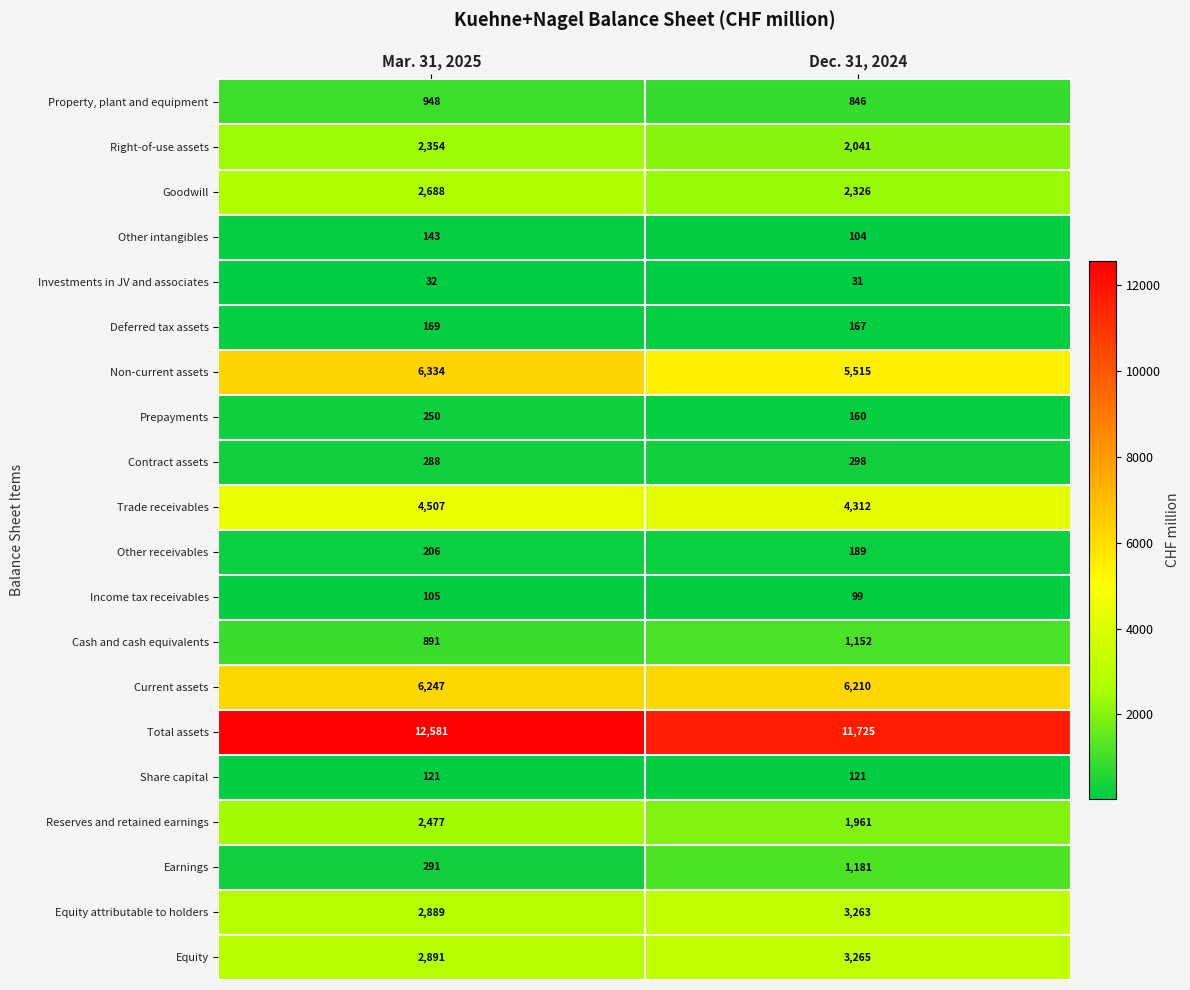

Count the number of categories in the chart.

2